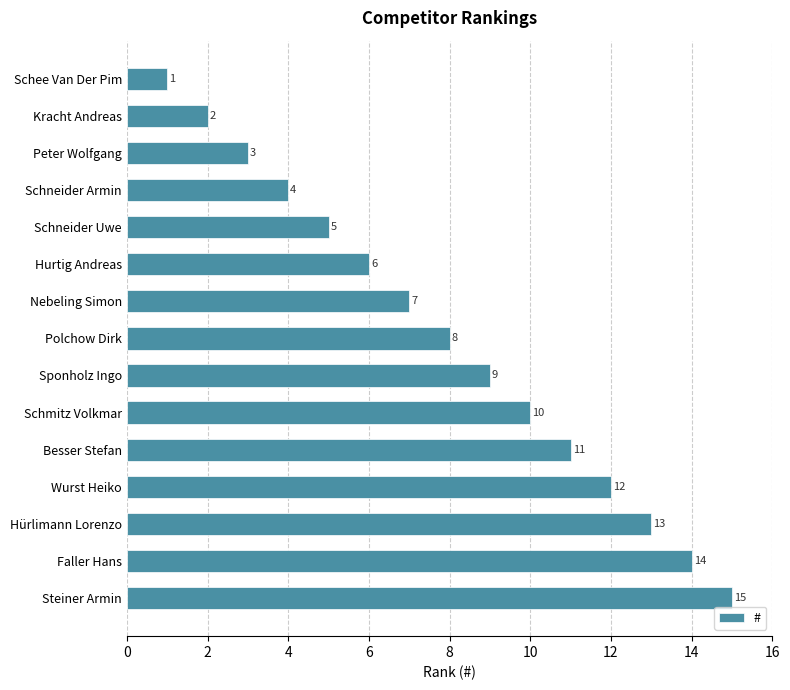

How many distinct data groups are displayed?

1